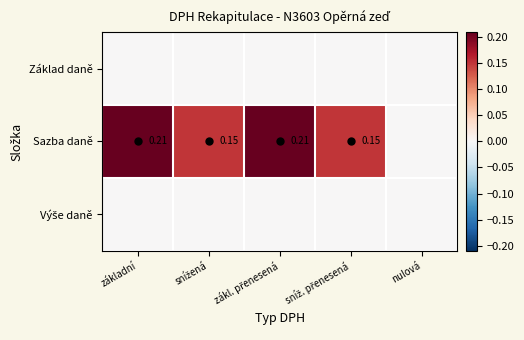

Between zákl. přenesená and sníž. přenesená, which series saw the biggest shift?

Sazba daně